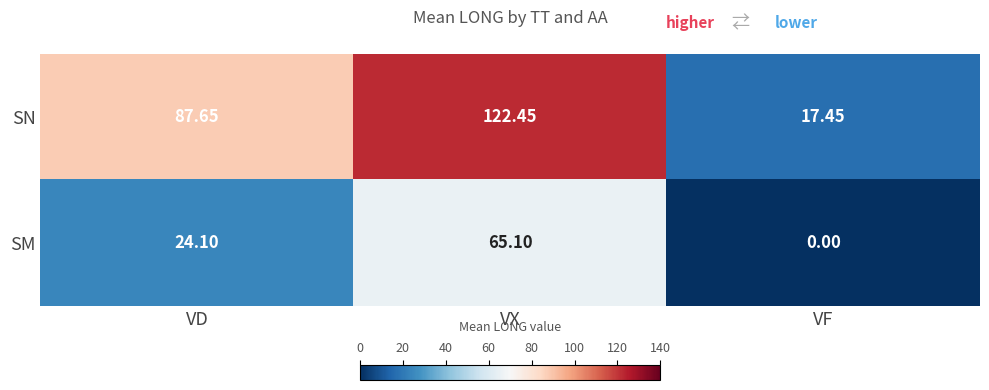

What is the total value across all series at VX?

187.6